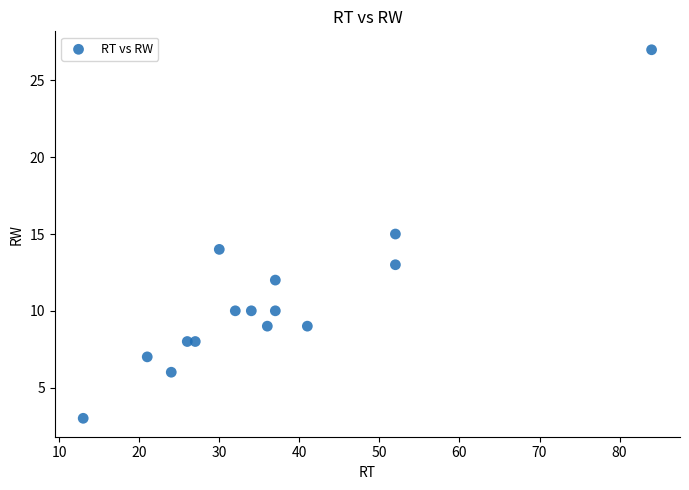

What is the range of Y values (max minus min)?

24